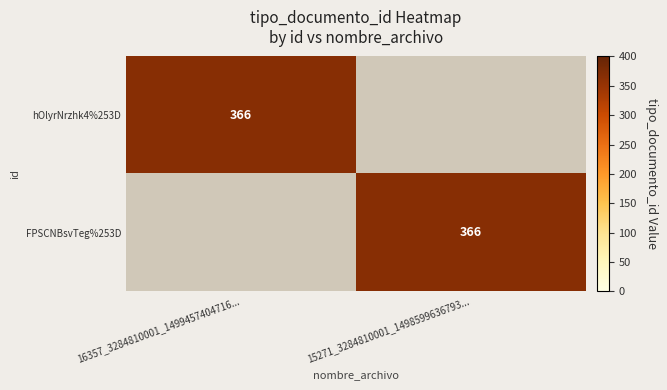

The hOlyrNrzhk4%253D series shows 366 at 16357_3284810001_1499457404716.... True or false?

True